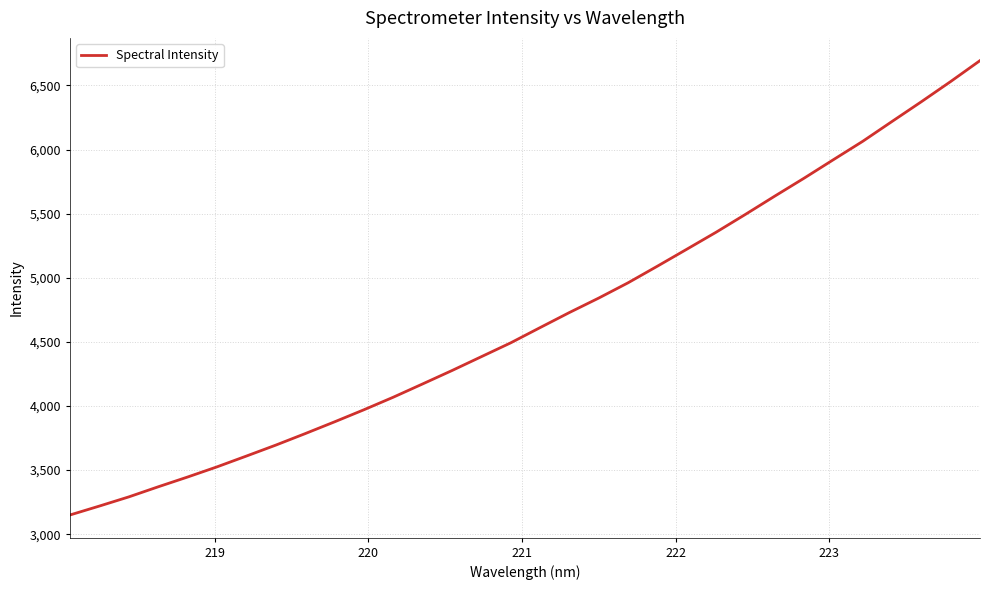

What is the difference between the maximum and minimum values?

3544.0